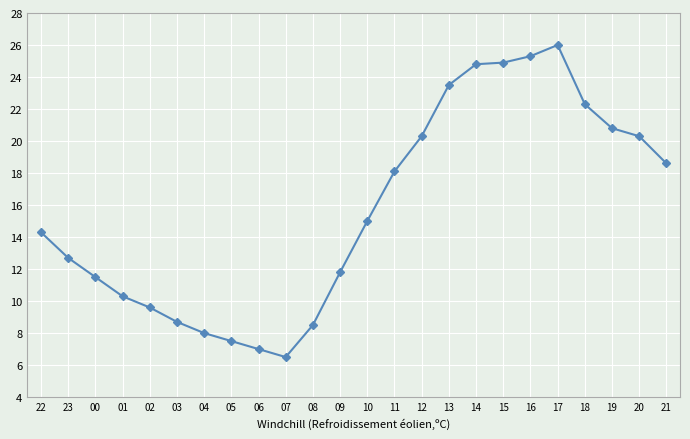

Is it true that the value at 00 is 15.1?

False